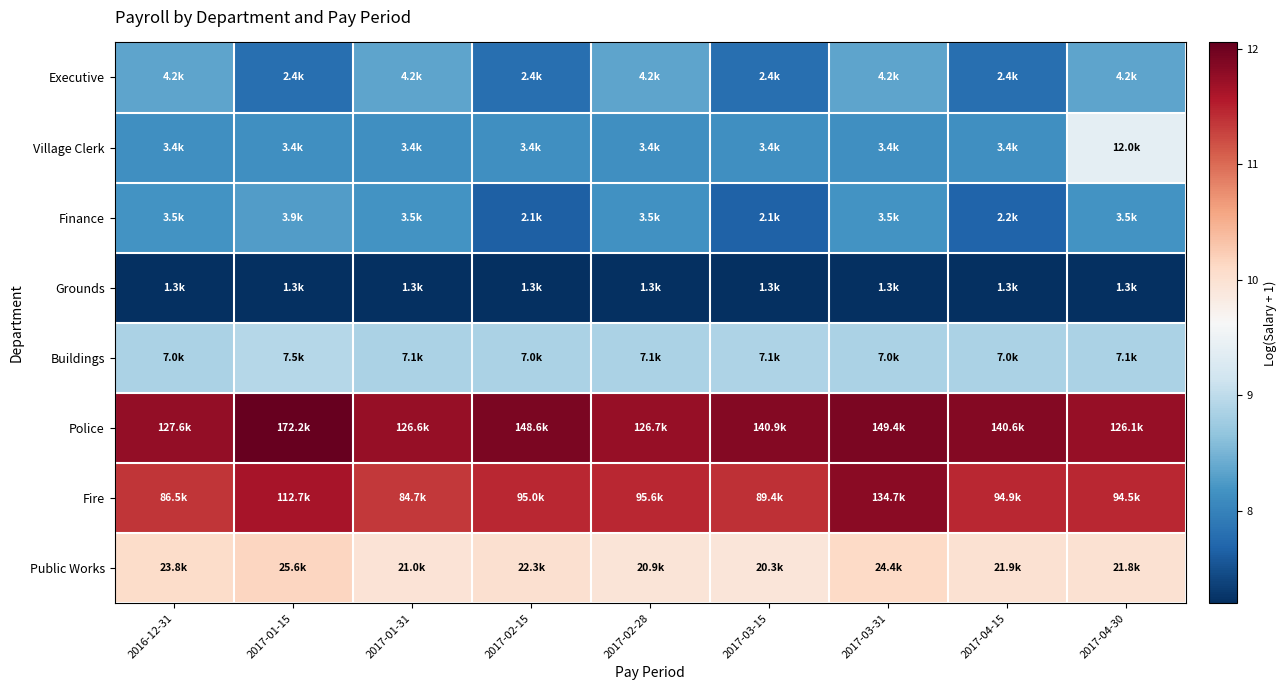

Which series has the largest total across all categories?

Police